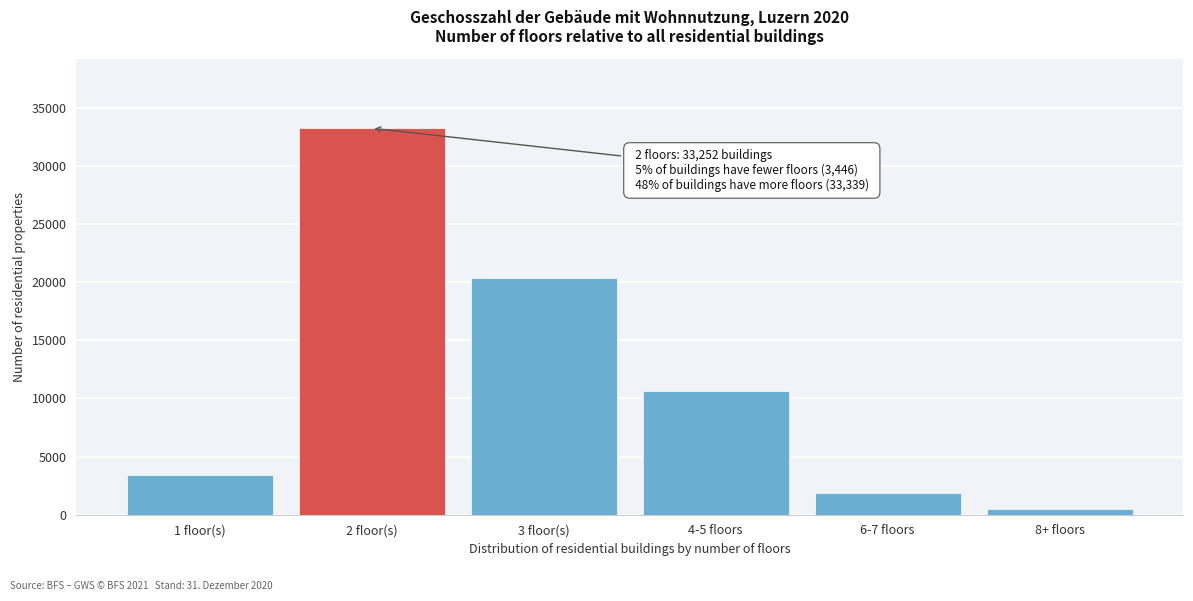

Reading right to left, what are all the values shown in this chart?

483	1833	10614	20409	33252	3446